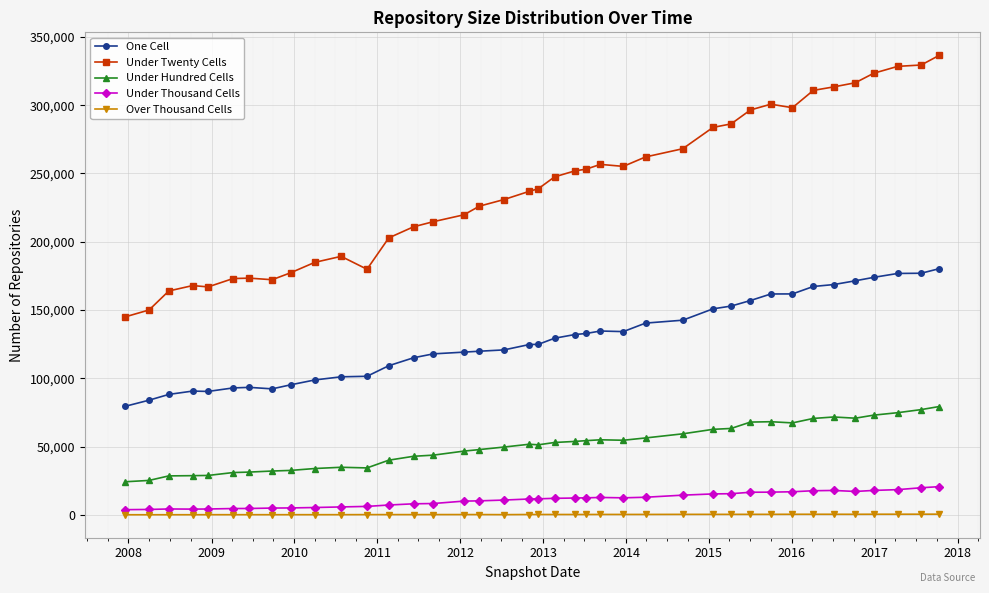

What is the lowest value of the Under Hundred Cells series?

24246